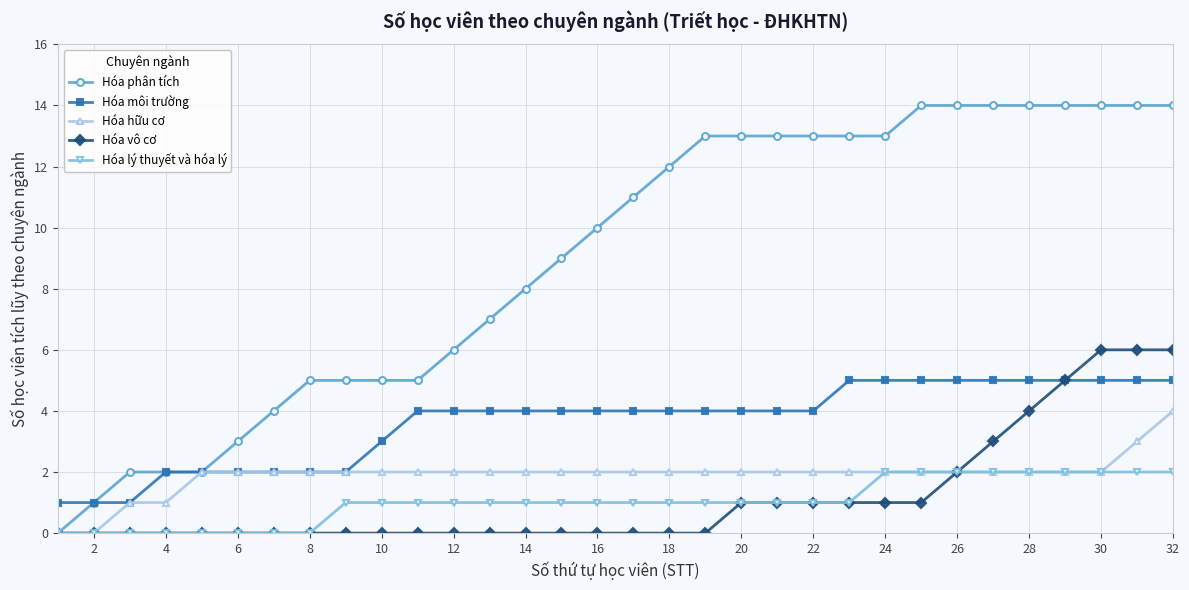

Which series has the largest range (max minus min)?

Hóa phân tích